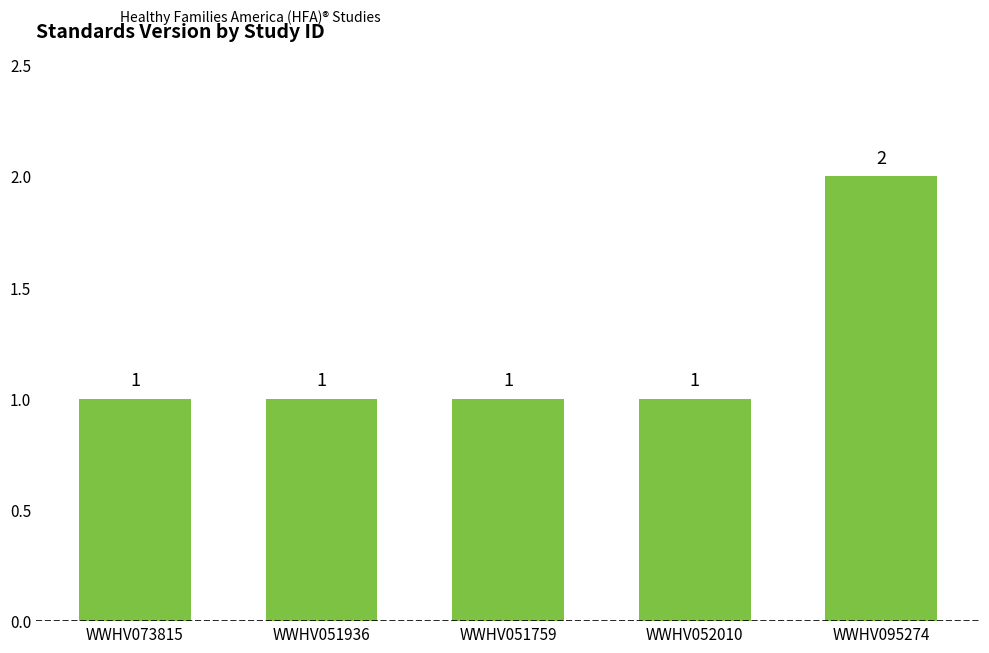

How many values are between 1 and 2?

5